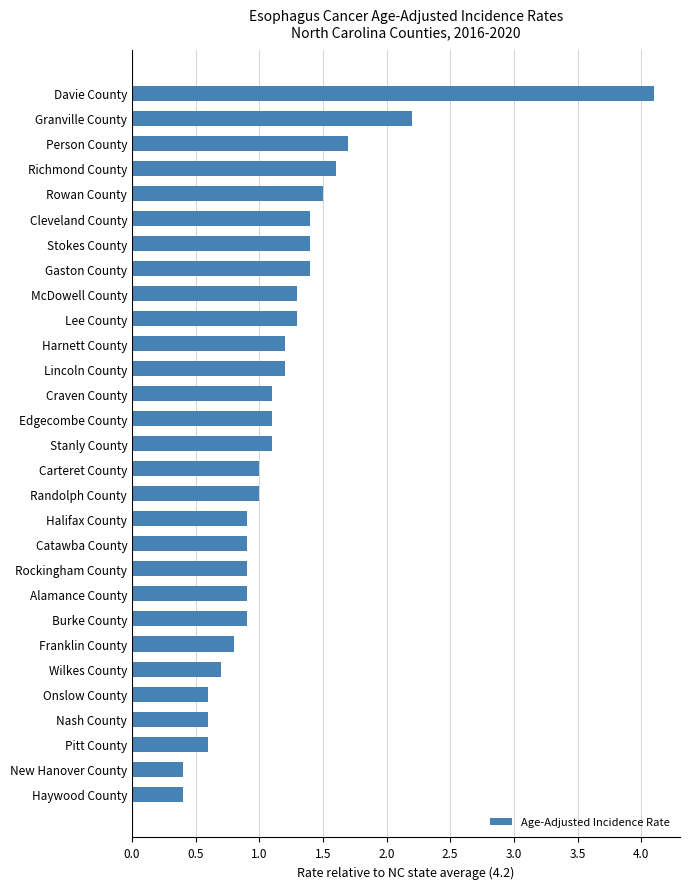

What is the maximum value shown in the chart?

4.1